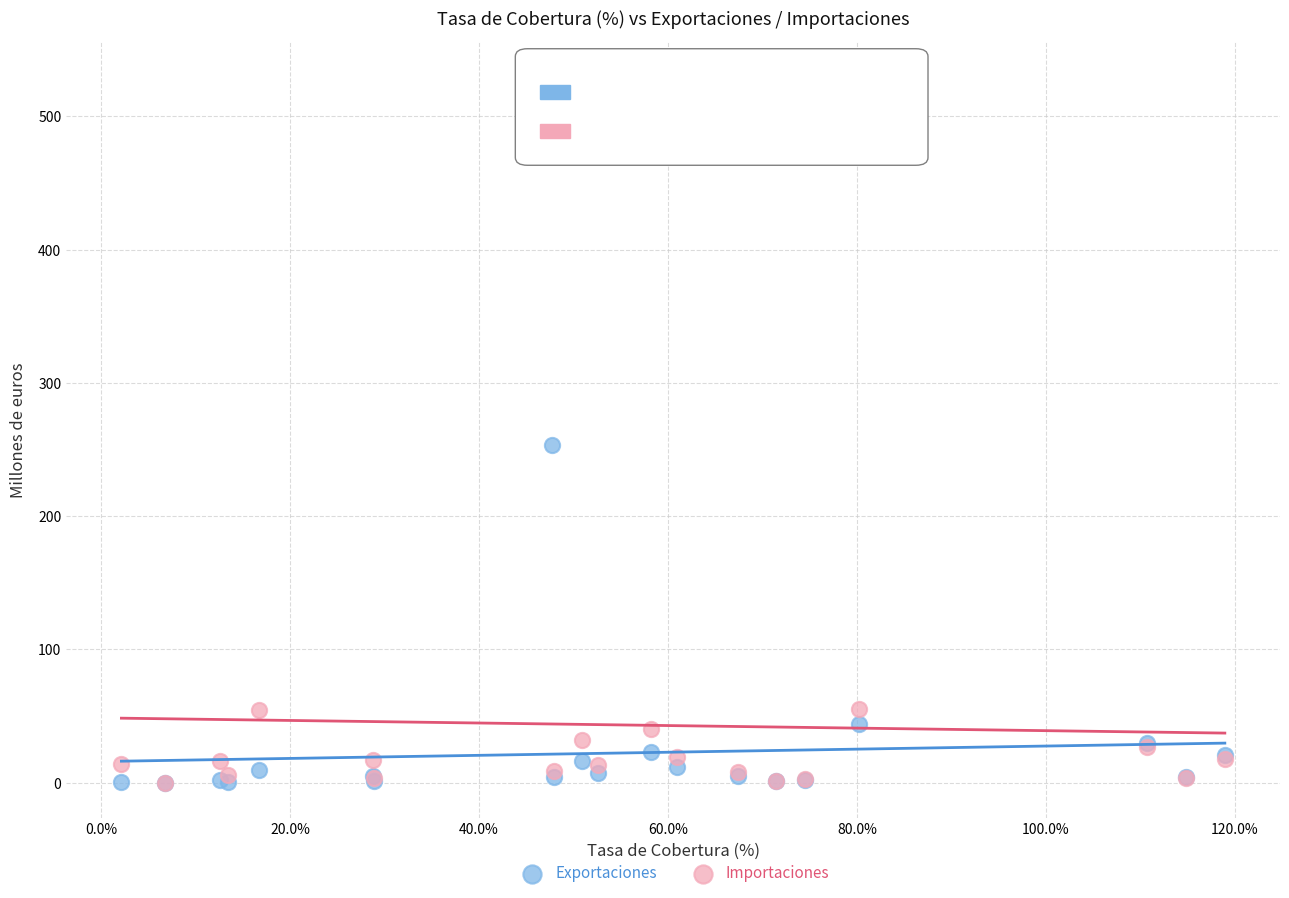

In the Importaciones series, what Y value is closest to 265?

55.1